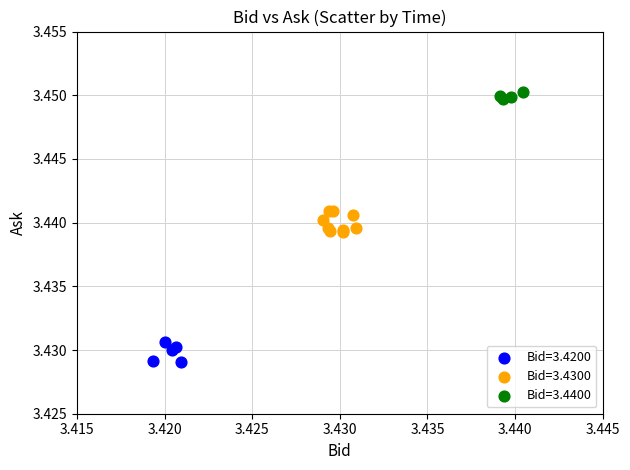

Which series reaches the maximum Y coordinate?

Bid=3.4400